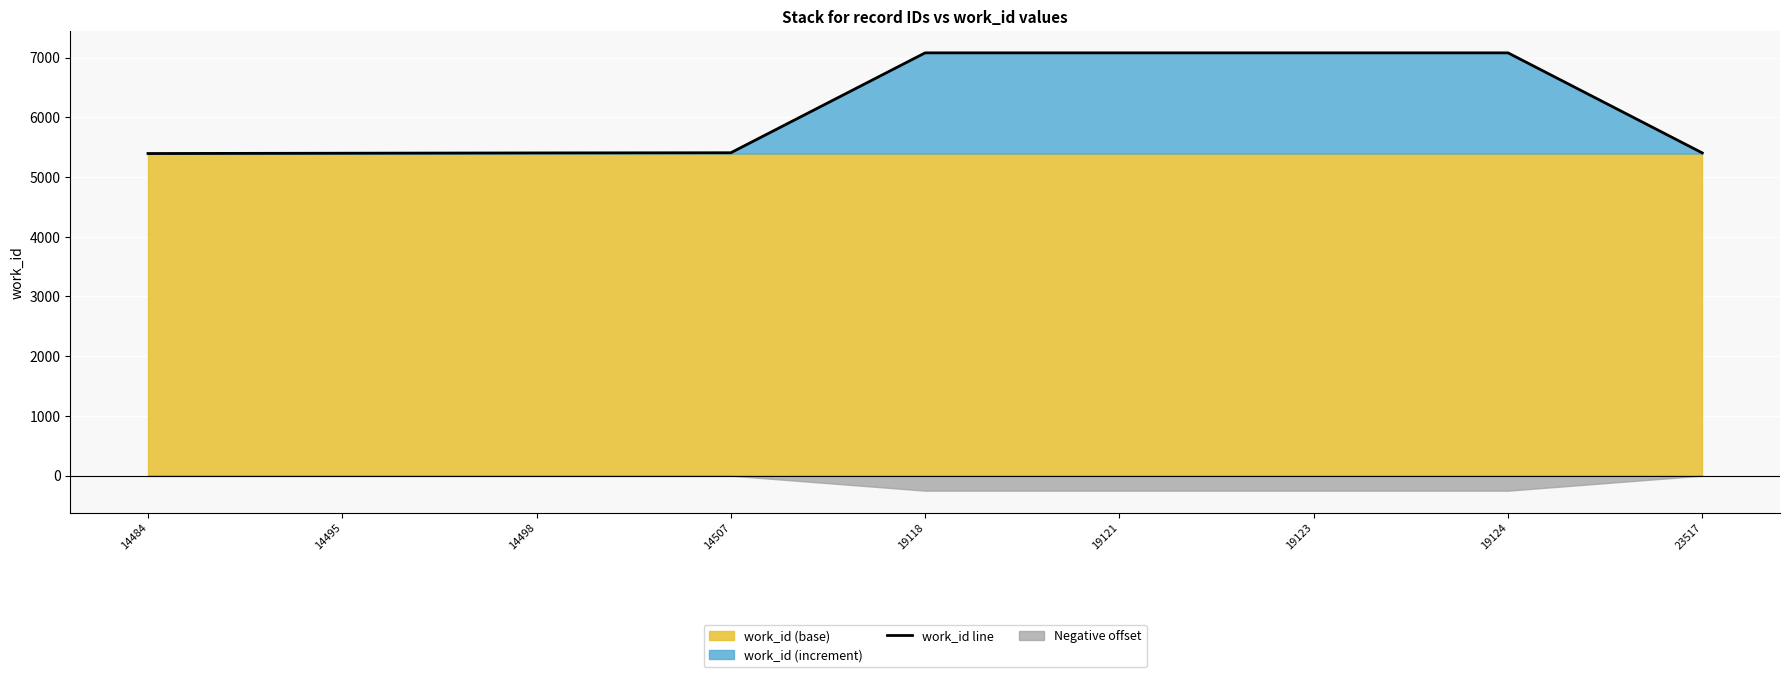

Rank the categories by value from lowest to highest.

14484, 14495, 14498, 23517, 14507, 19118, 19121, 19123, 19124